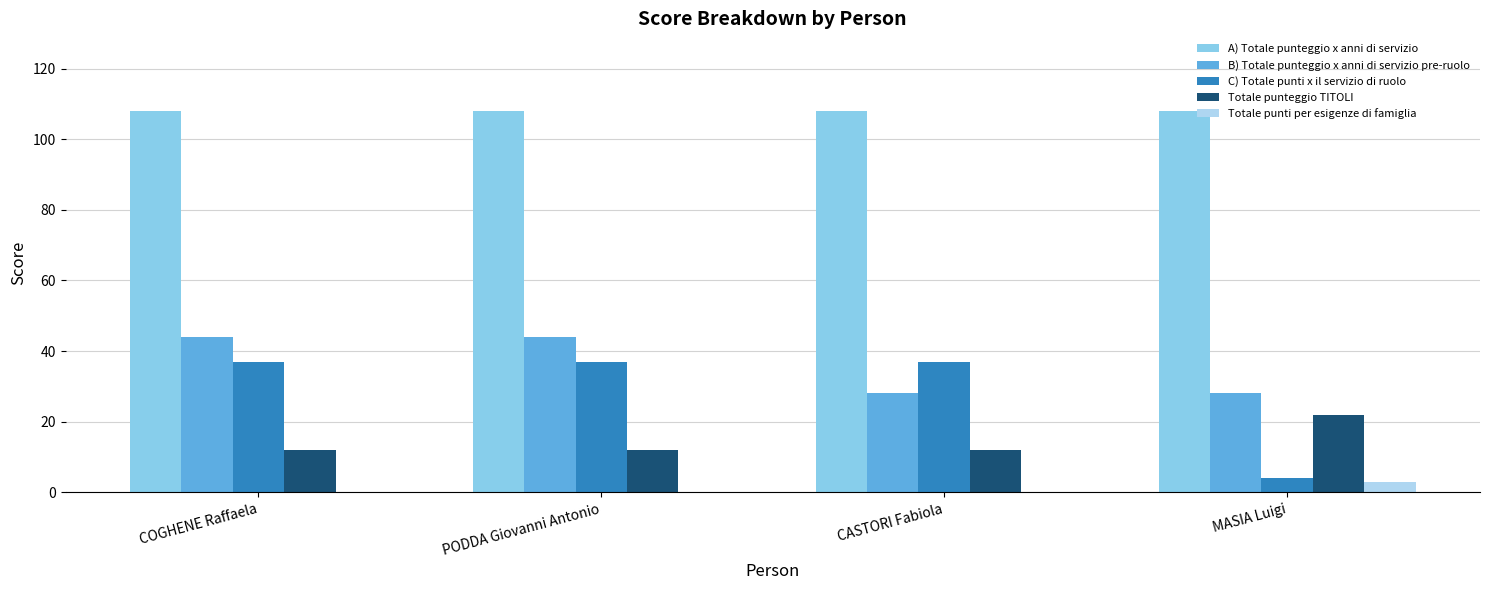

Is it true that Totale punteggio TITOLI equals 30 at MASIA Luigi?

False